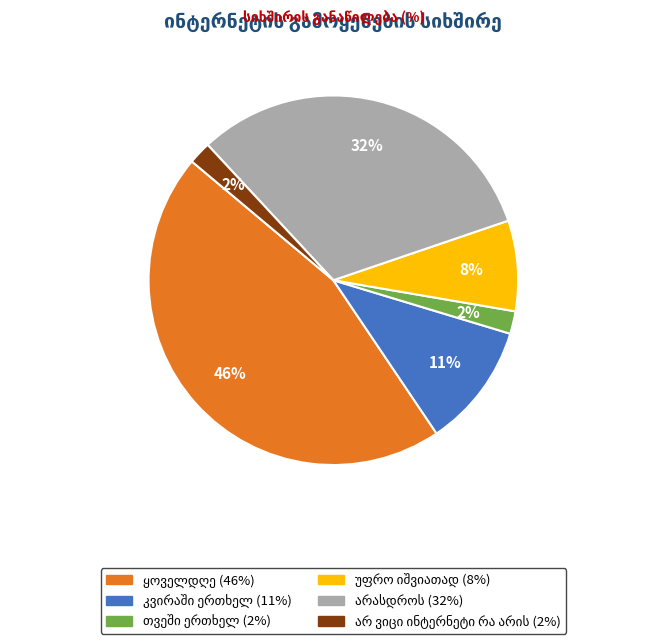

To the nearest percent, what is the difference between the largest and smallest slice percentages?

44%